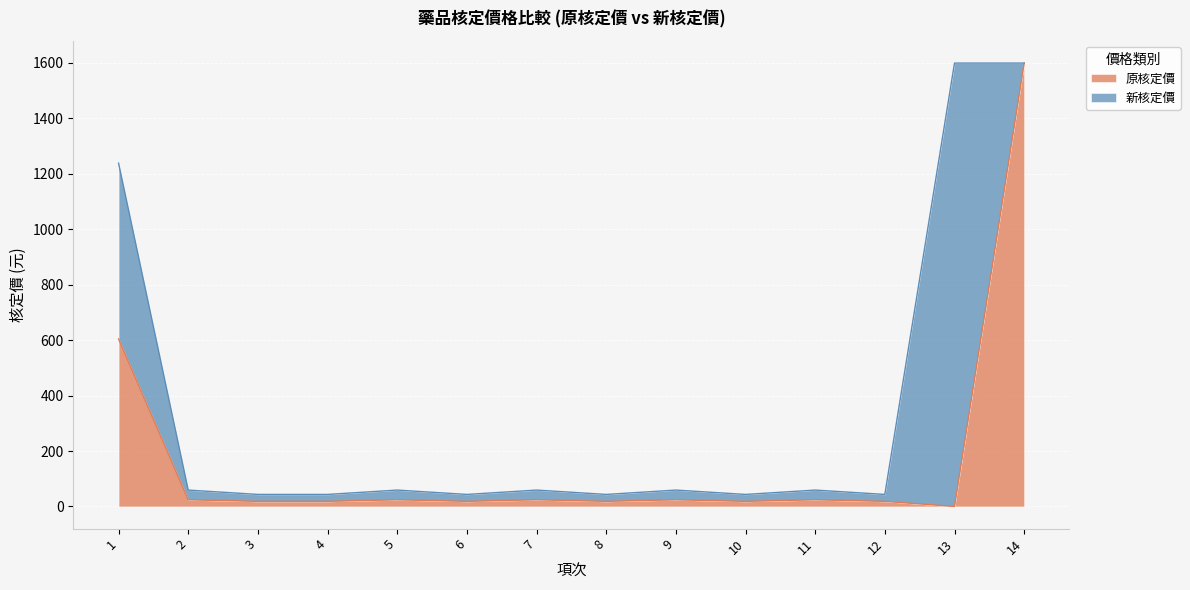

Which label corresponds to the largest value in the chart?

14